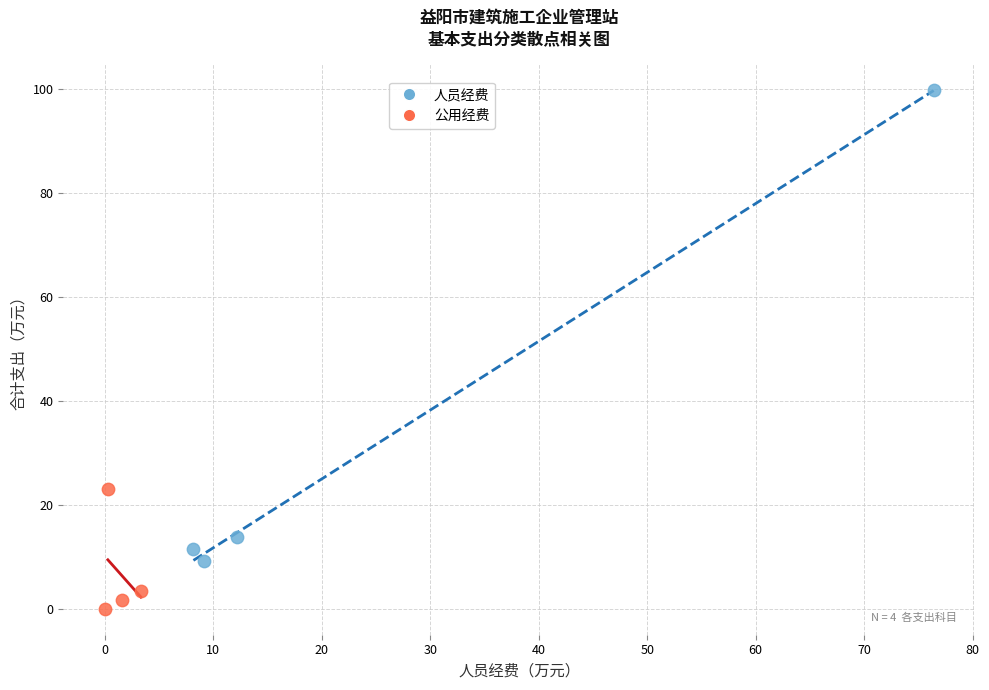

Which series has the largest Y range (max minus min)?

人员经费